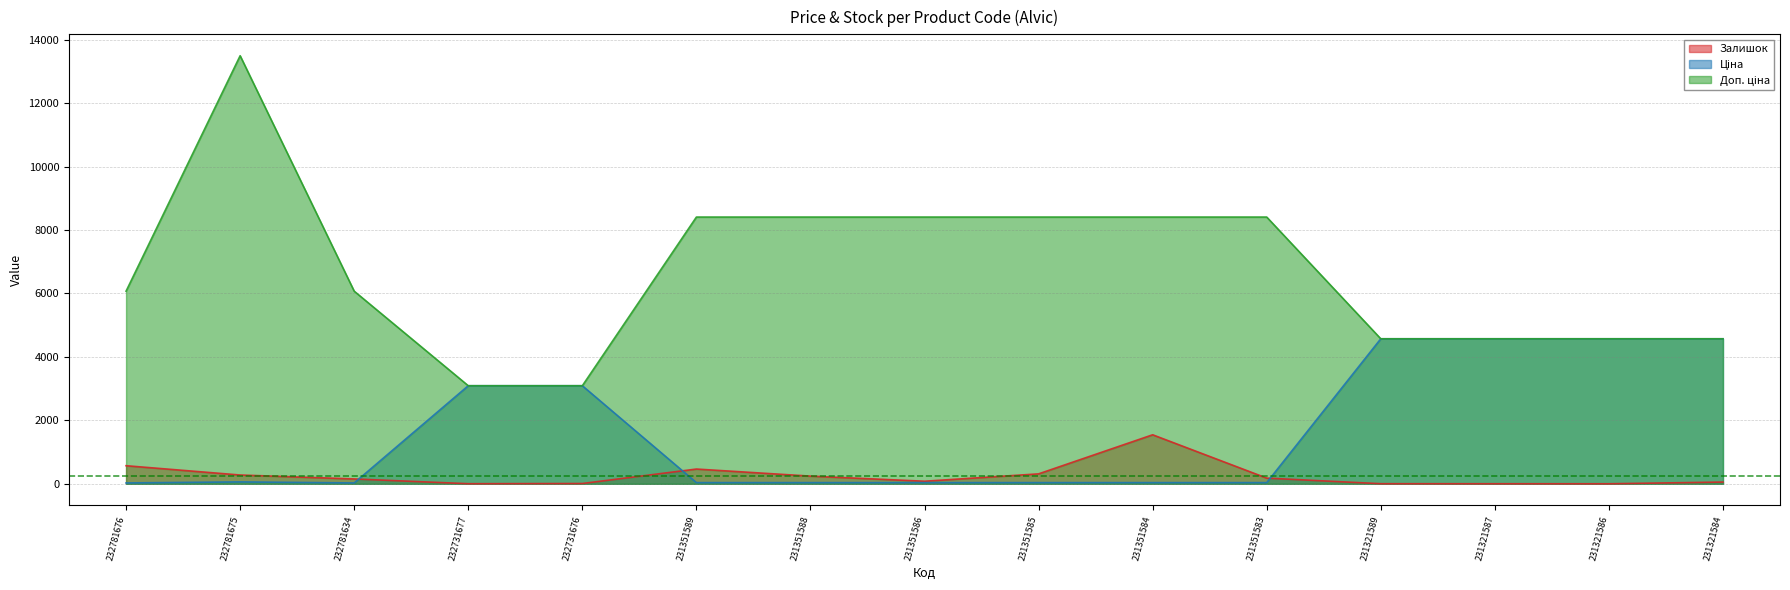

Reading left to right, extract all data points from this chart.

Залишок: 232781676=570.0	232781675=277.0	232781634=153.0	232731677=3.0	232731676=9.0	231351589=465.0	231351588=242.0	231351586=81.0	231351585=313.0	231351584=1545.0	231351583=179.0	231321589=3.0	231321587=2.0	231321586=1.0	231321584=55.0
Ціна: 232781676=27.0	232781675=60.0	232781634=27.0	232731677=3091.2	232731676=3091.2	231351589=37.4	231351588=37.4	231351586=37.4	231351585=37.4	231351584=37.4	231351583=37.4	231321589=4571.4	231321587=4571.4	231321586=4571.4	231321584=4571.4
Доп. ціна: 232781676=6072.0	232781675=13493.2	232781634=6072.0	232731677=3091.0	232731676=3091.0	231351589=8408.0	231351588=8408.0	231351586=8408.0	231351585=8408.0	231351584=8408.0	231351583=8408.0	231321589=4571.0	231321587=4571.0	231321586=4571.0	231321584=4571.0